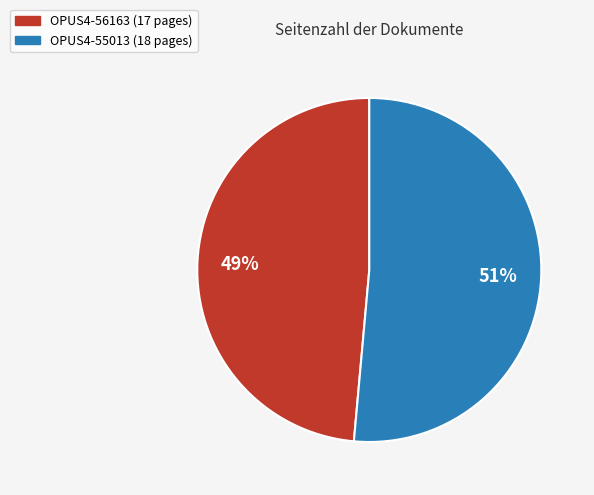

Which has a higher value, OPUS4-56163 or OPUS4-55013?

OPUS4-55013